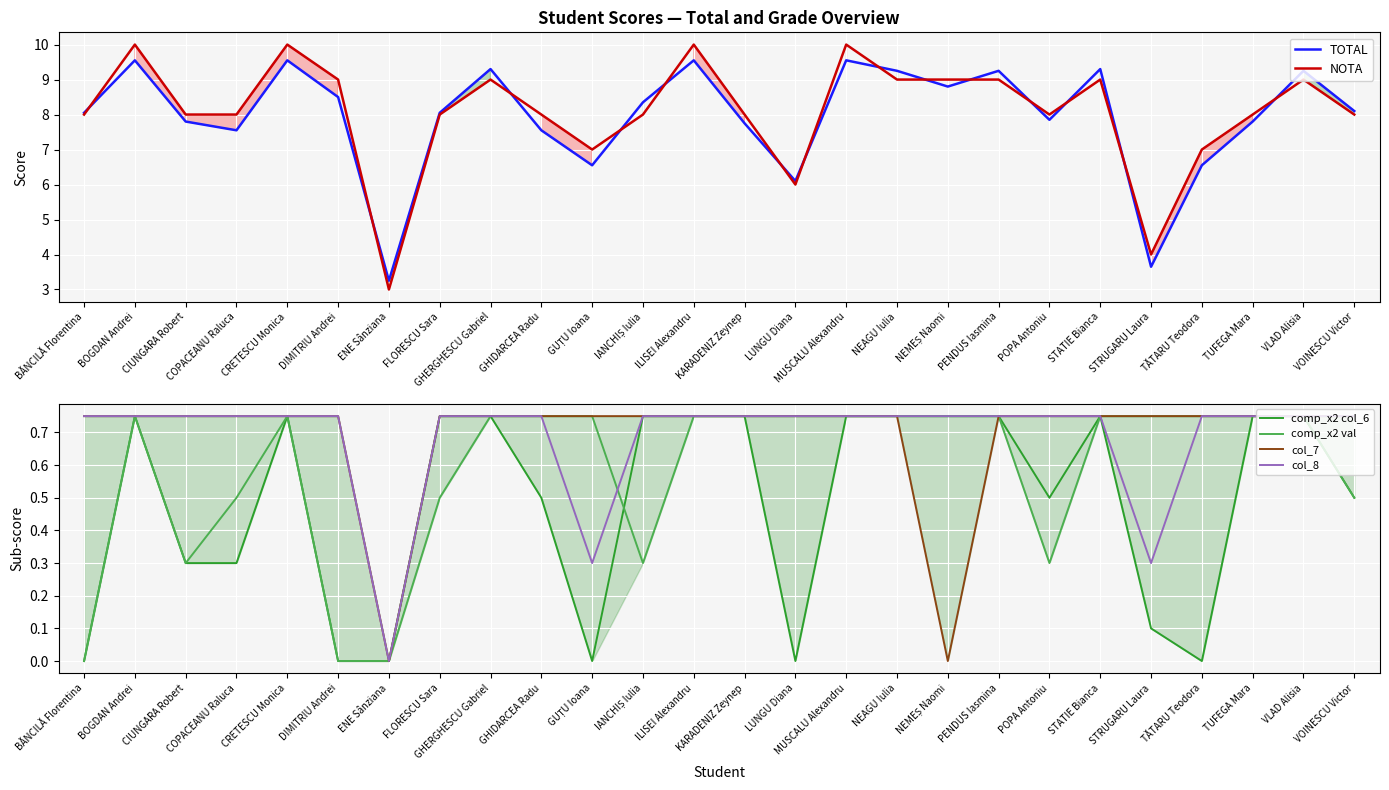

Count the number of categories in the chart.

26